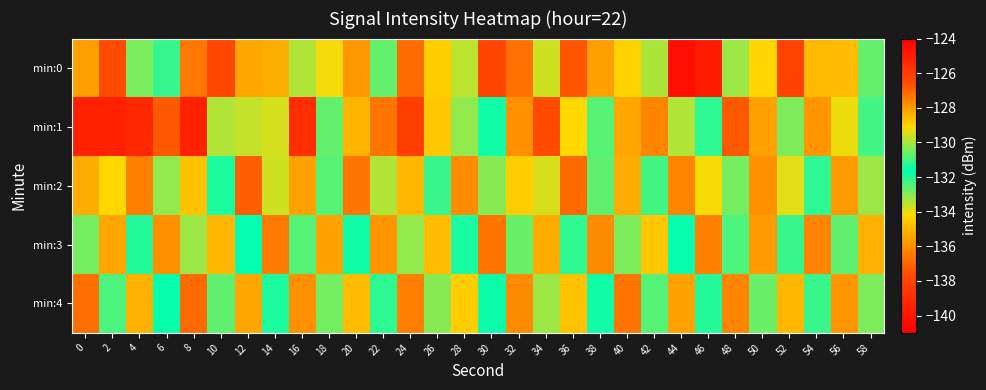

Reading left to right, transcribe all the data shown in this chart.

min:0: 0=-135.6	2=-137.7	4=-132.9	6=-132.2	8=-127.4	10=-137.8	12=-128.2	14=-135.2	16=-129.9	18=-134.1	20=-127.9	22=-132.6	24=-127.1	26=-128.9	28=-129.8	30=-137.9	32=-127.2	34=-129.6	36=-126.7	38=-128.1	40=-129.0	42=-129.9	44=-140.3	46=-125.0	48=-130.1	50=-129.1	52=-126.2	54=-128.5	56=-134.9	58=-132.7
min:1: 0=-125.1	2=-125.1	4=-125.4	6=-126.8	8=-125.1	10=-129.9	12=-129.7	14=-129.5	16=-125.5	18=-130.7	20=-128.4	22=-127.3	24=-126.1	26=-128.8	28=-130.2	30=-131.5	32=-127.8	34=-126.5	36=-129.1	38=-130.8	40=-128.2	42=-127.6	44=-129.9	46=-131.2	48=-126.8	50=-128.1	52=-130.4	54=-127.9	56=-129.3	58=-131.0
min:2: 0=-128.3	2=-129.1	4=-127.5	6=-130.2	8=-128.7	10=-131.4	12=-126.9	14=-129.6	16=-128.1	18=-130.8	20=-127.3	22=-129.9	24=-128.5	26=-131.1	28=-127.7	30=-130.3	32=-128.9	34=-129.5	36=-127.1	38=-130.7	40=-128.3	42=-131.0	44=-127.6	46=-129.2	48=-130.5	50=-127.8	52=-129.4	54=-131.2	56=-128.0	58=-130.1
min:3: 0=-130.5	2=-128.2	4=-131.3	6=-127.8	8=-130.1	10=-128.5	12=-131.7	14=-127.4	16=-130.8	18=-128.1	20=-131.5	22=-127.9	24=-130.2	26=-128.6	28=-131.9	30=-127.3	32=-130.6	34=-128.3	36=-131.2	38=-127.7	40=-130.4	42=-128.8	44=-131.6	46=-127.5	48=-130.9	50=-128.0	52=-131.1	54=-127.6	56=-130.7	58=-128.4
min:4: 0=-127.2	2=-130.9	4=-128.4	6=-131.6	8=-127.1	10=-130.7	12=-128.2	14=-131.4	16=-127.8	18=-130.5	20=-128.6	22=-131.2	24=-127.5	26=-130.3	28=-128.9	30=-131.8	32=-127.7	34=-130.1	36=-128.7	38=-131.5	40=-127.3	42=-130.8	44=-128.1	46=-131.3	48=-127.6	50=-130.6	52=-128.5	54=-131.1	56=-127.9	58=-130.4